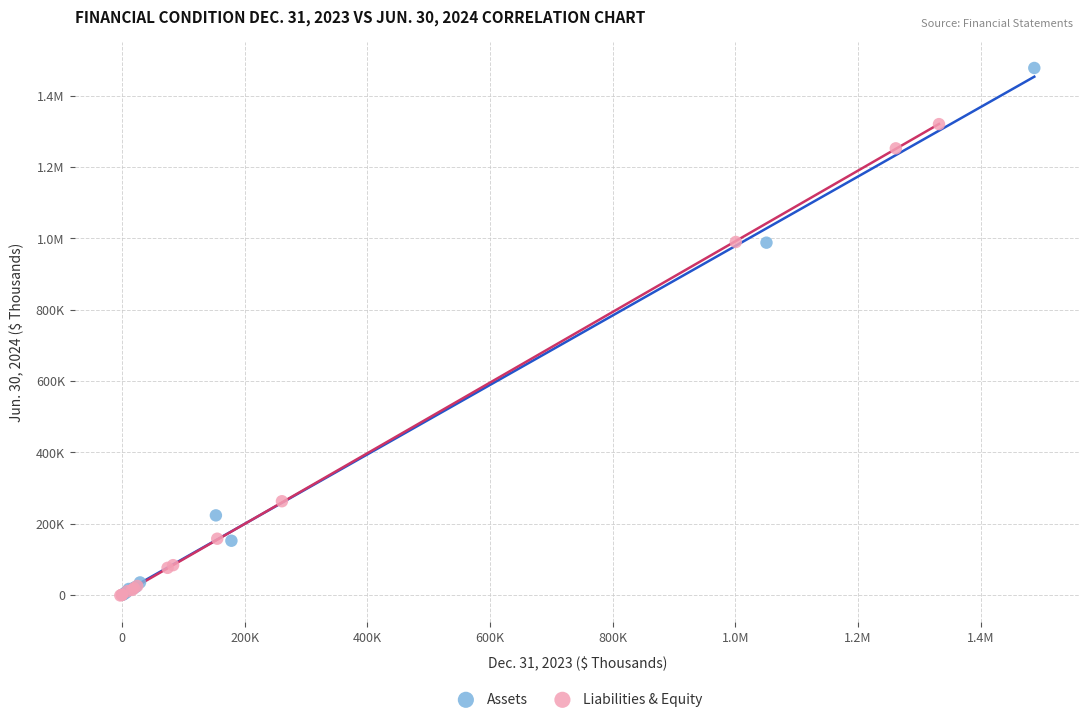

What are all the series names shown in the legend?

Assets, Liabilities & Equity